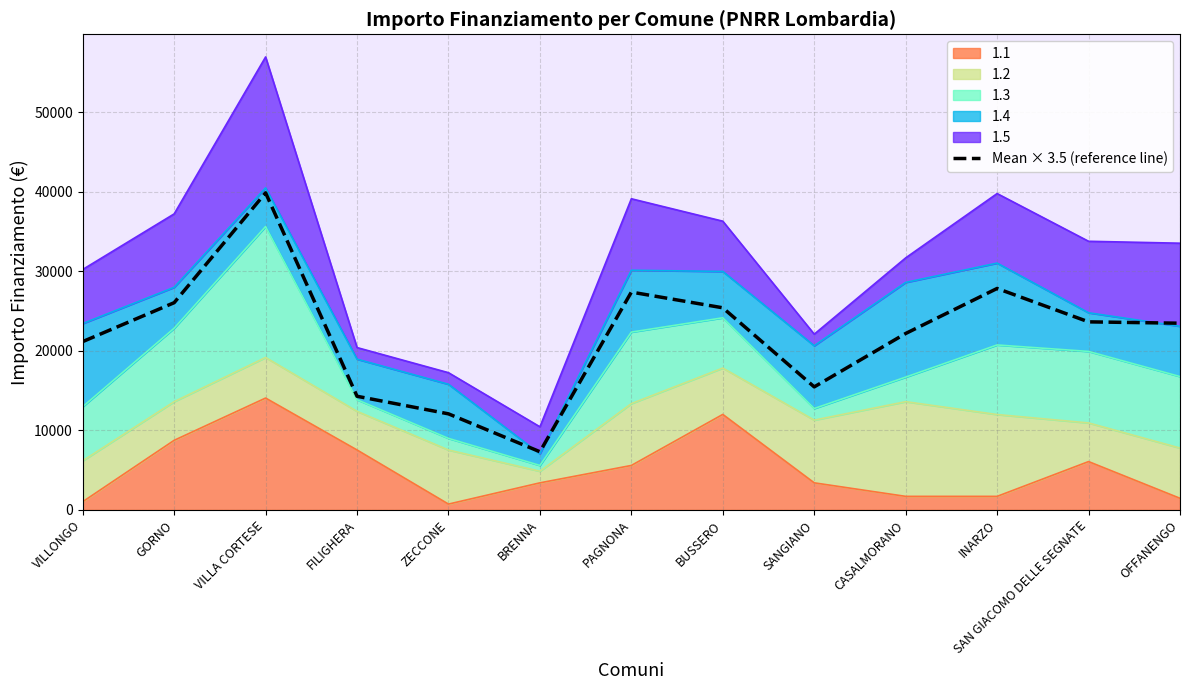

List the labels in order of value, largest first.

VILLA CORTESE, INARZO, PAGNONA, GORNO, BUSSERO, SAN GIACOMO DELLE SEGNATE, OFFANENGO, CASALMORANO, VILLONGO, SANGIANO, FILIGHERA, ZECCONE, BRENNA